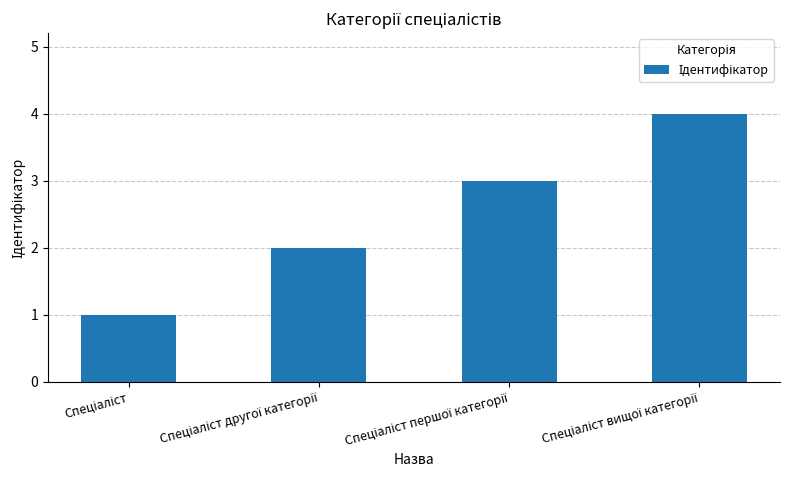

What is the sum of all values?

10